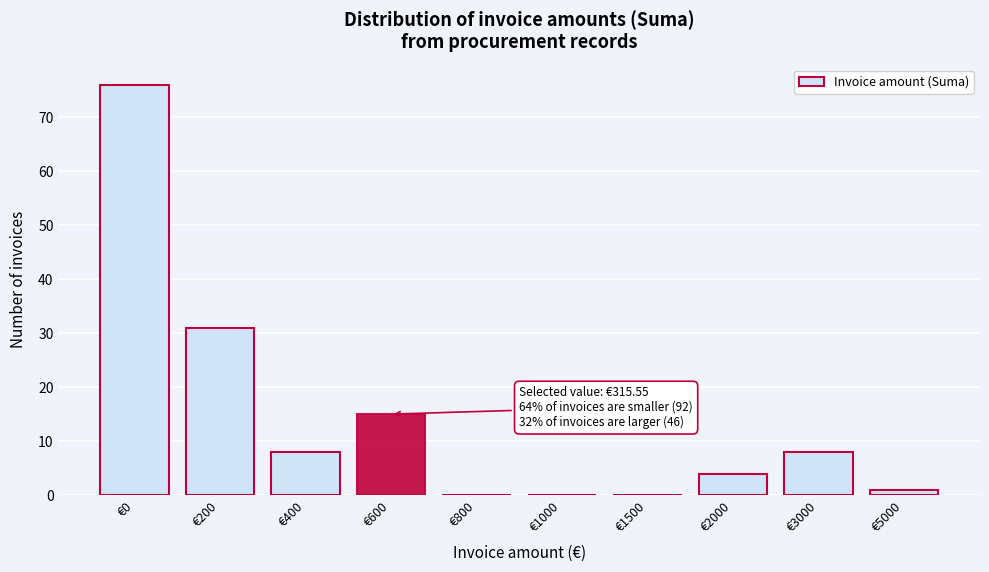

Reading left to right, transcribe all the data shown in this chart.

€0=76	€200=31	€400=8	€600=15	€800=0	€1000=0	€1500=0	€2000=4	€3000=8	€5000=1